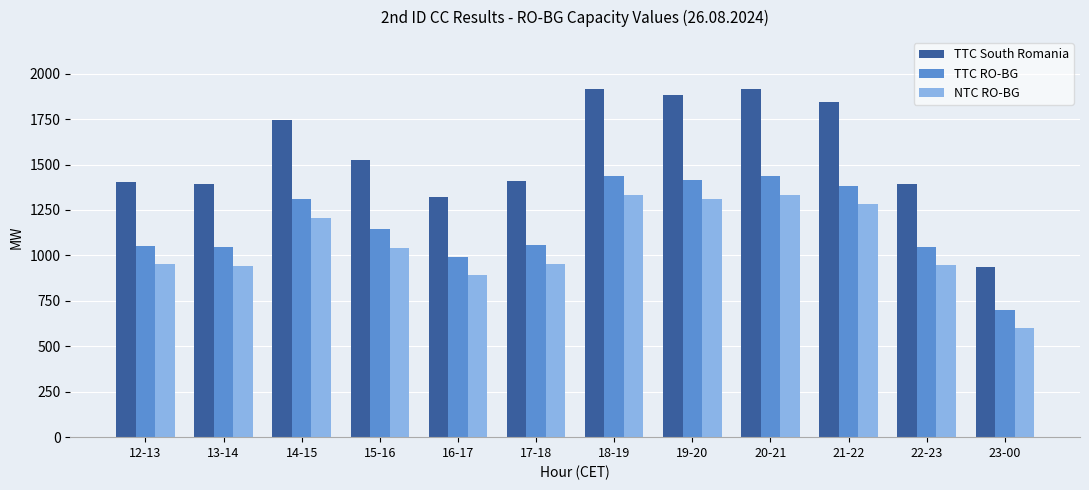

True or false: TTC South Romania has a value of 1408 at 17-18.

True